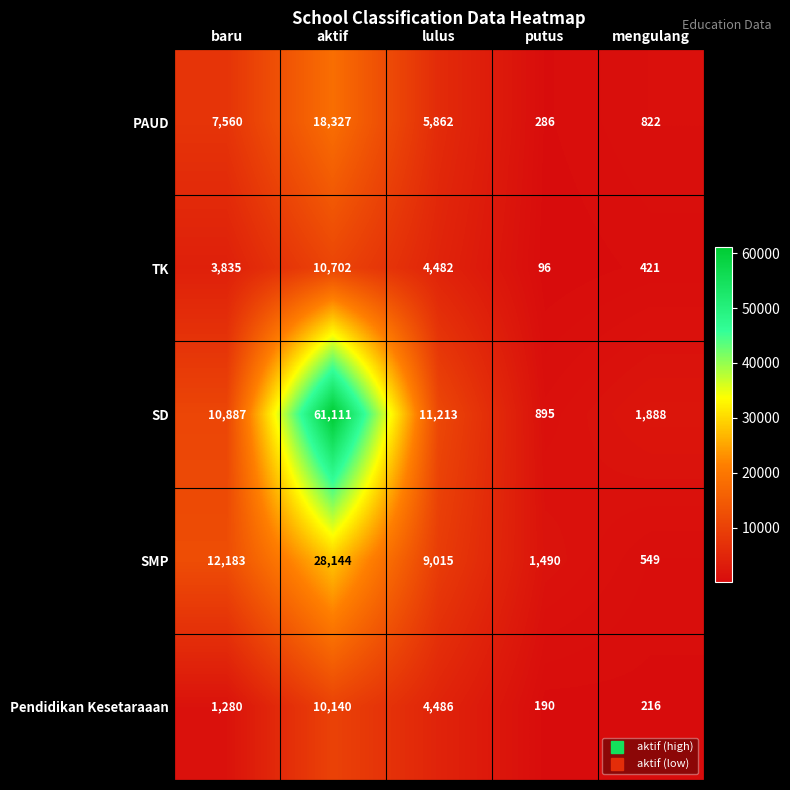

What is the difference between the SD values at baru and mengulang?

8999